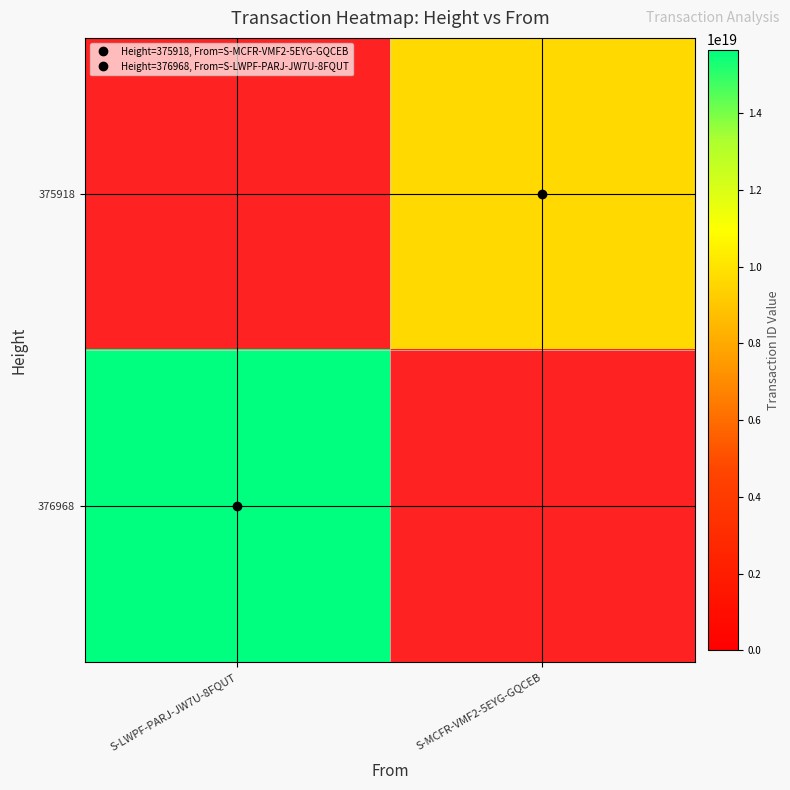

At S-LWPF-PARJ-JW7U-8FQUT, list the series in order from largest to smallest.

375918, 376968